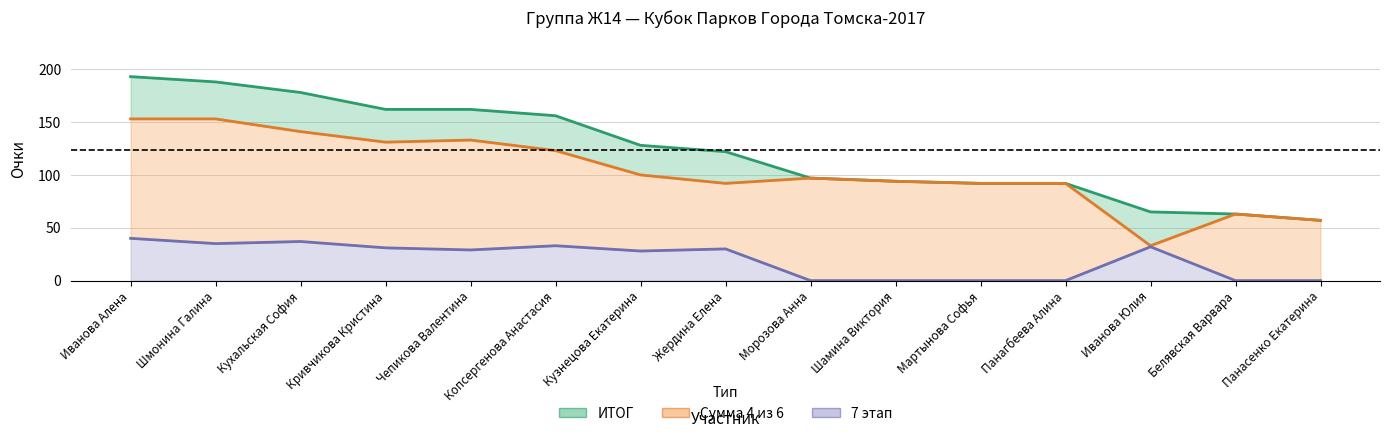

The value of 7 этап at Шамина Виктория is 0. True or false?

True